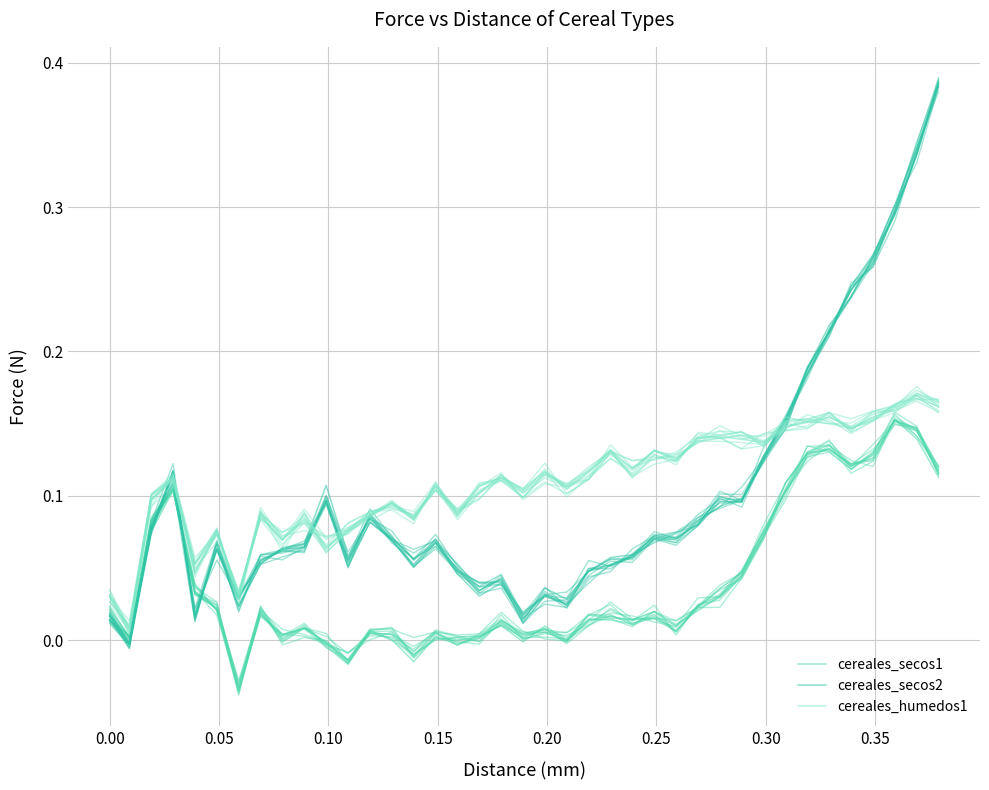

What is the difference between the second highest and minimum values in the cereales_humedos1 series?

0.2